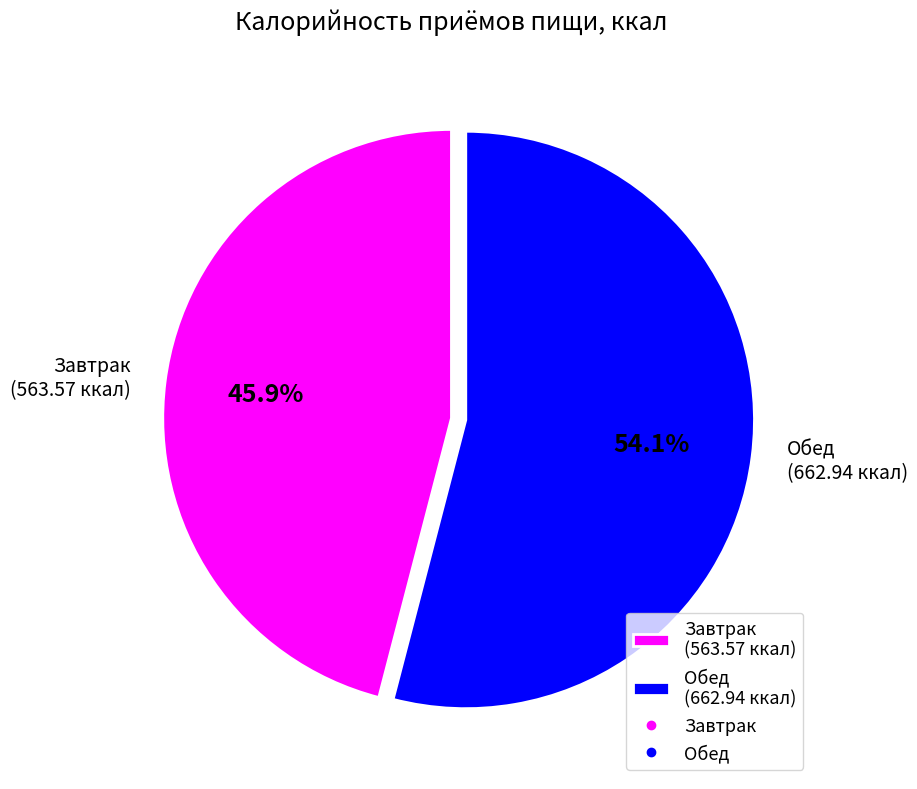

What is the majority slice?

Обед